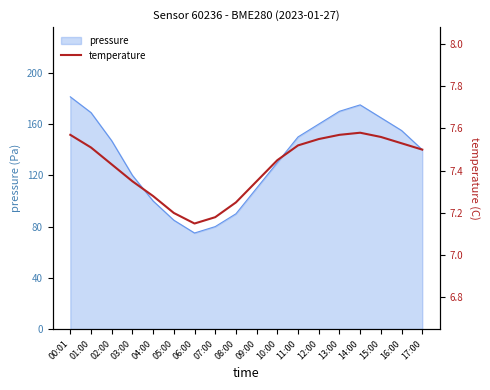

What is the maximum value for pressure?

181.3